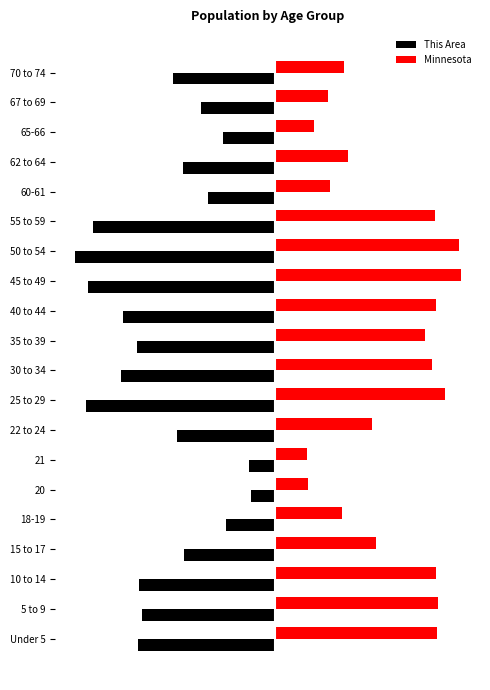

What are all the series names shown in the legend?

This Area, Minnesota